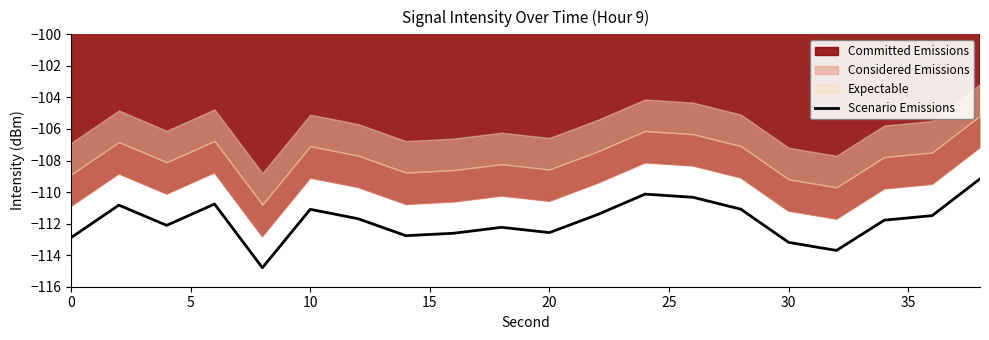

What is the lowest value of the Scenario Emissions series?

-114.8